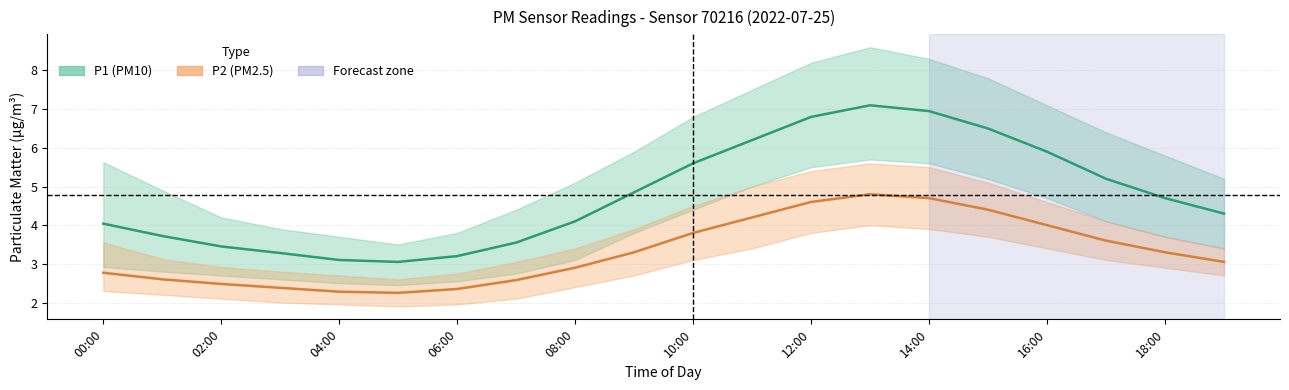

What value does the P2_lower series have at 17:00?

3.1